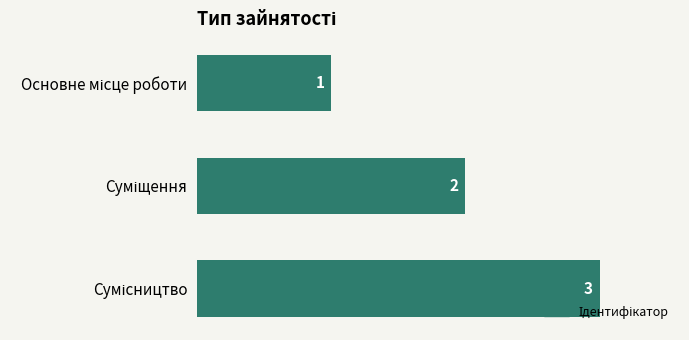

How many values are between 1 and 3?

3